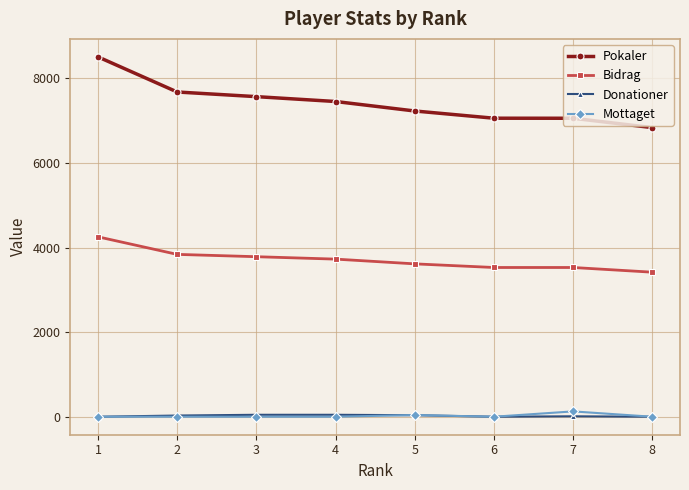

True or false: Mottaget and Bidrag cross at least once.

False